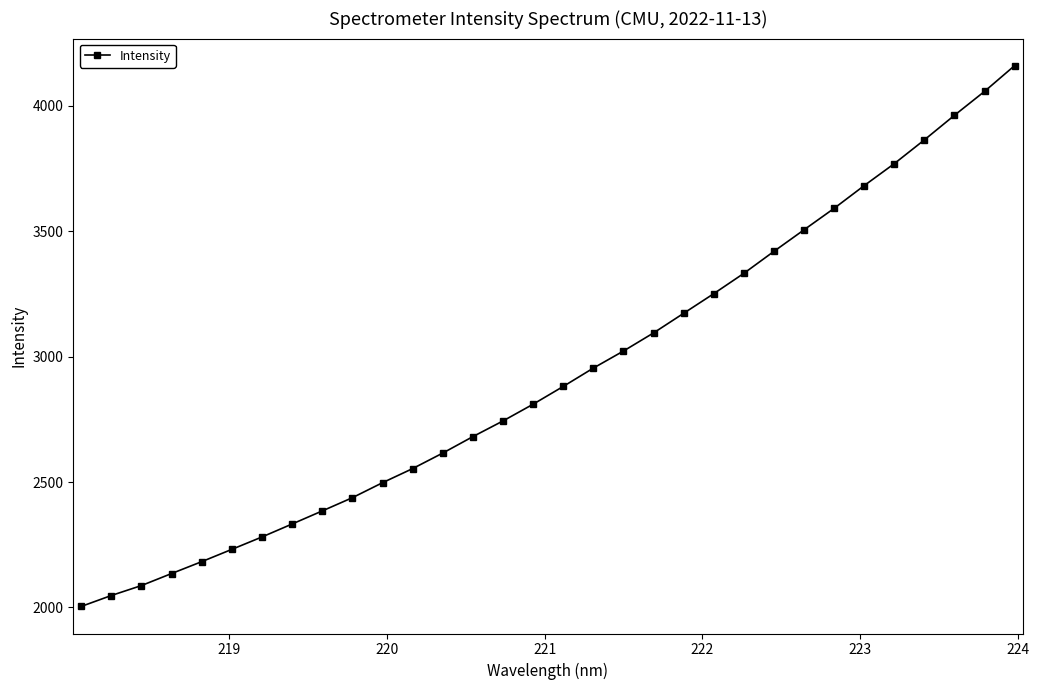

What is the greatest value displayed?

4160.4